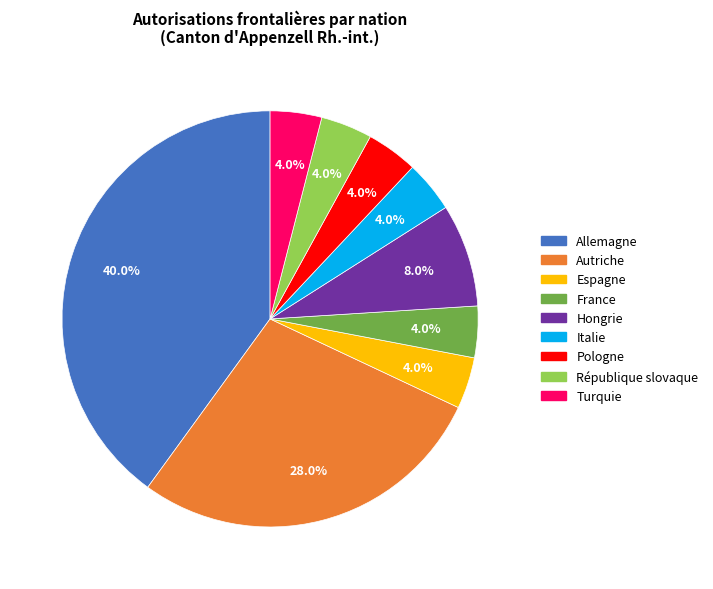

Approximately how many times larger is the value at France compared to Italie?

1.0